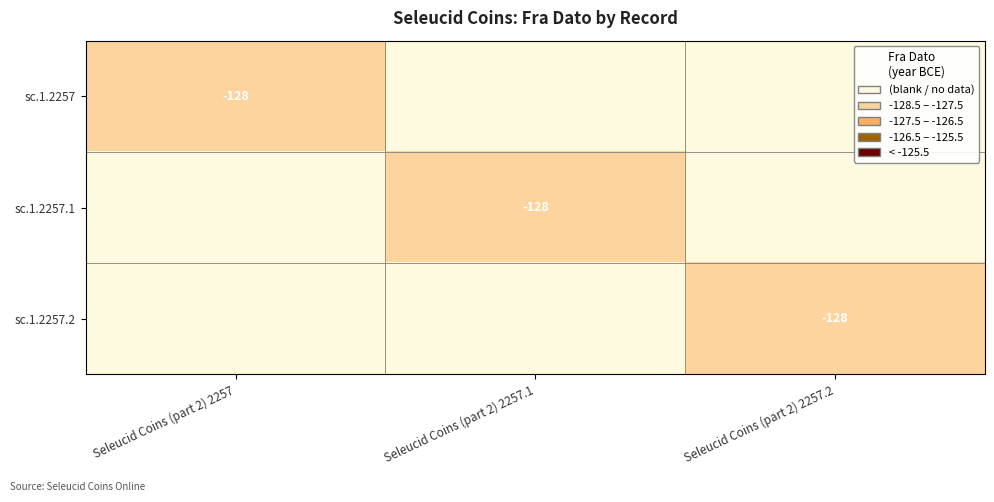

Is it true that sc.1.2257 equals -128 at Seleucid Coins (part 2) 2257?

True